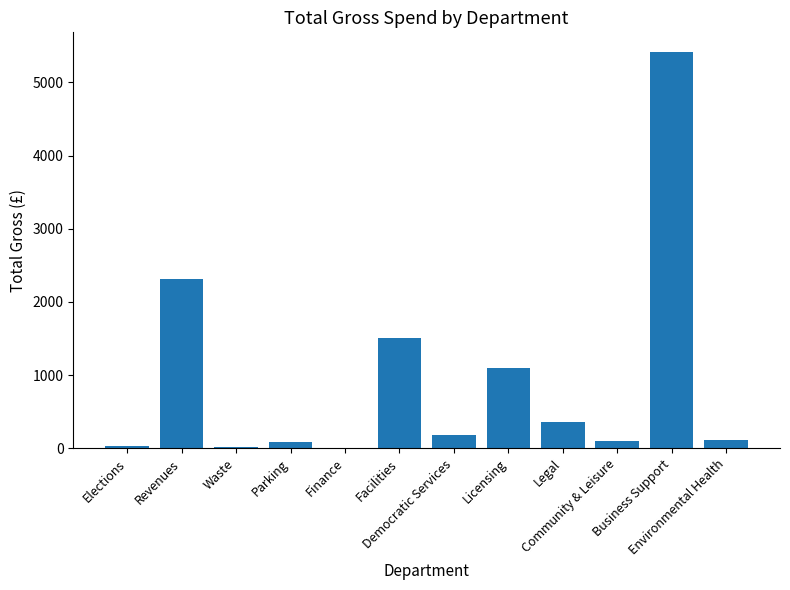

What is the change in value from Elections to Waste?

-13.5